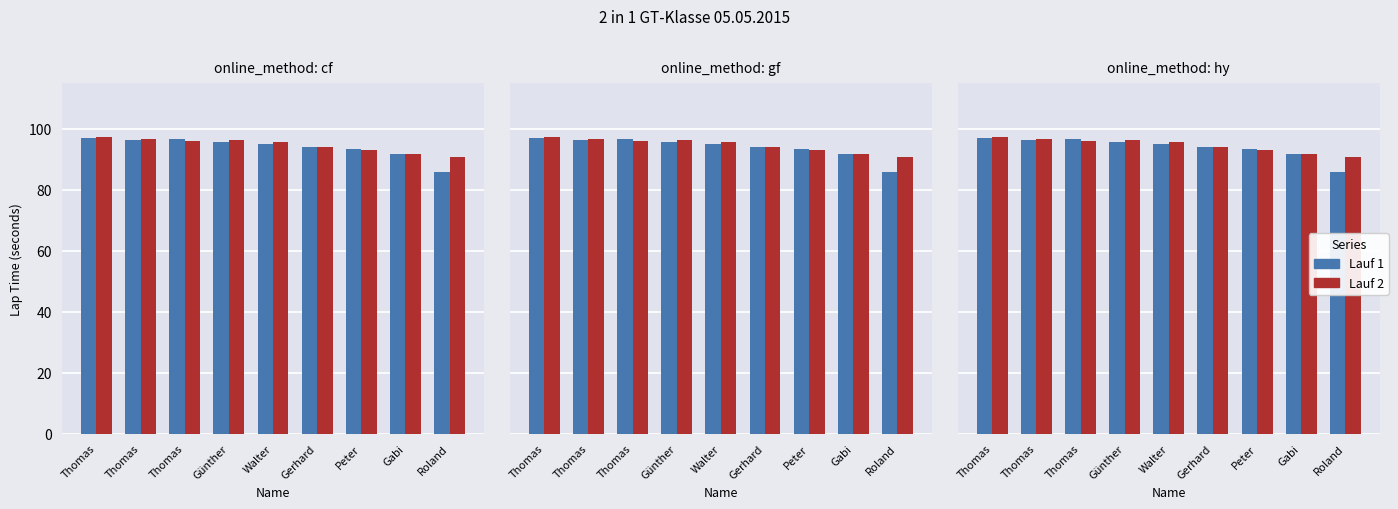

At which label does Lauf 2 first exceed 95?

Thomas